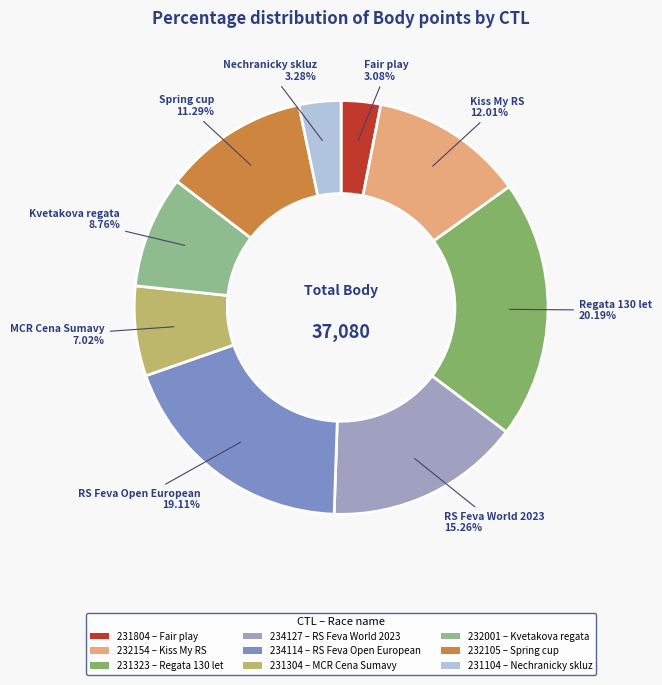

Is there any slice that represents more than half of the pie?

No